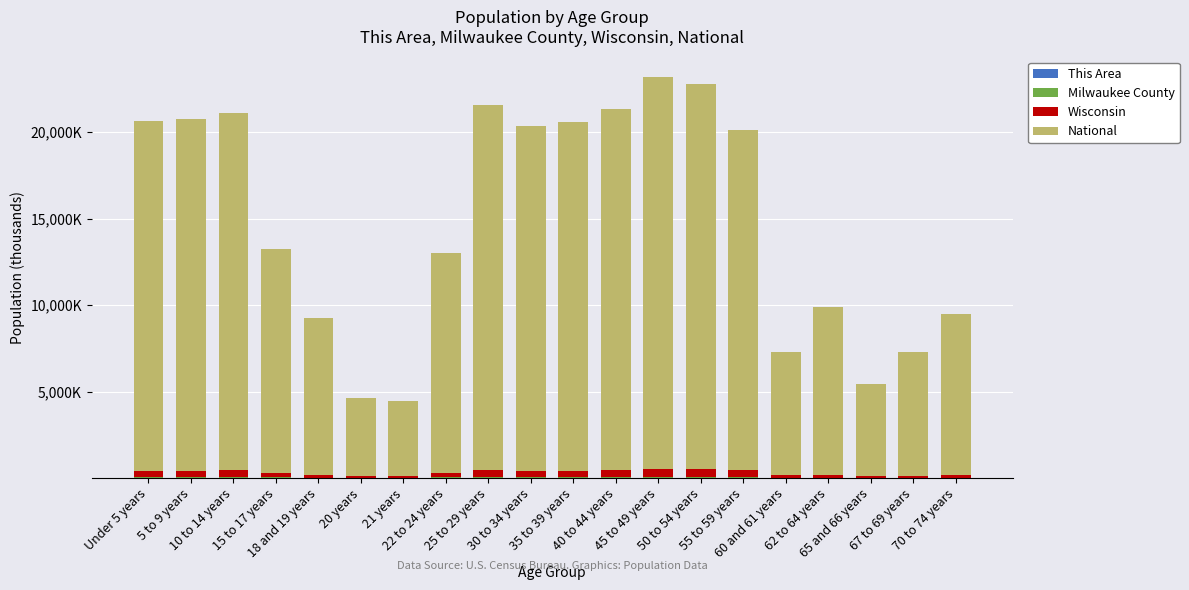

What is the difference between the second highest and second lowest values in the Milwaukee County series?

53.8